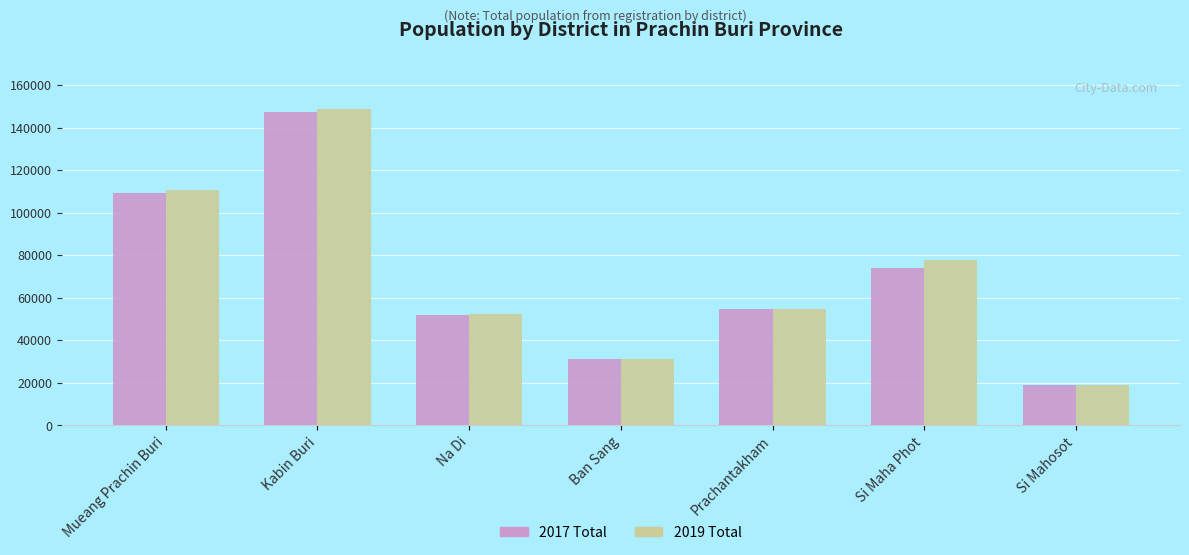

Which series has the largest range (max minus min)?

2019 Total